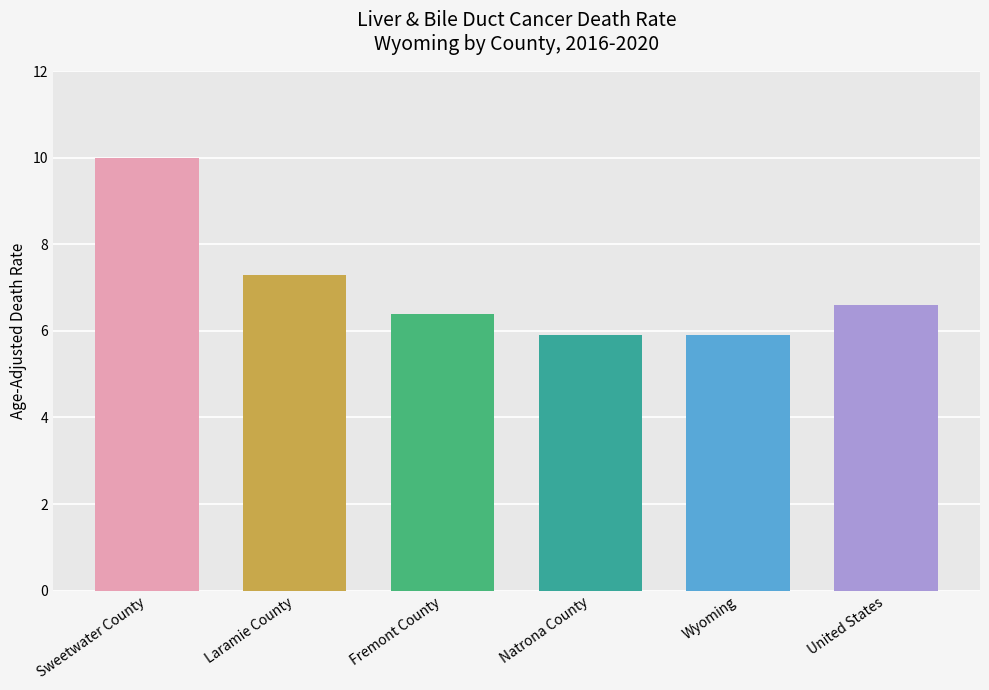

What is the difference between the maximum and second lowest values?

4.1